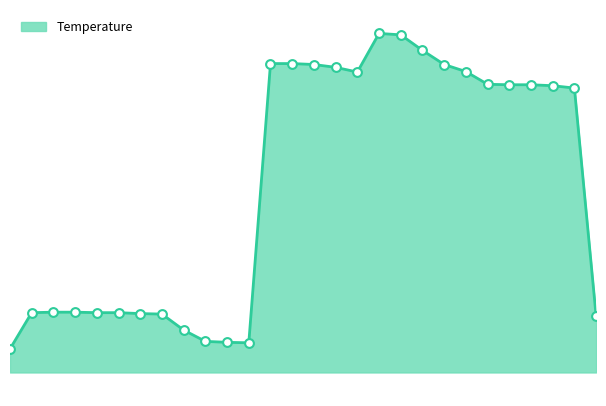

Is this an area chart (filled region under the line)?

Yes